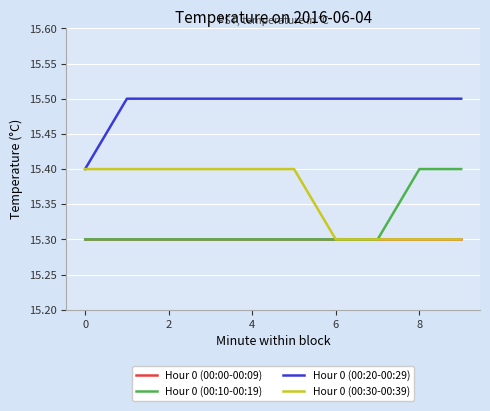

True or false: Hour 0 (00:10-00:19) and Hour 0 (00:20-00:29) intersect in this chart.

False